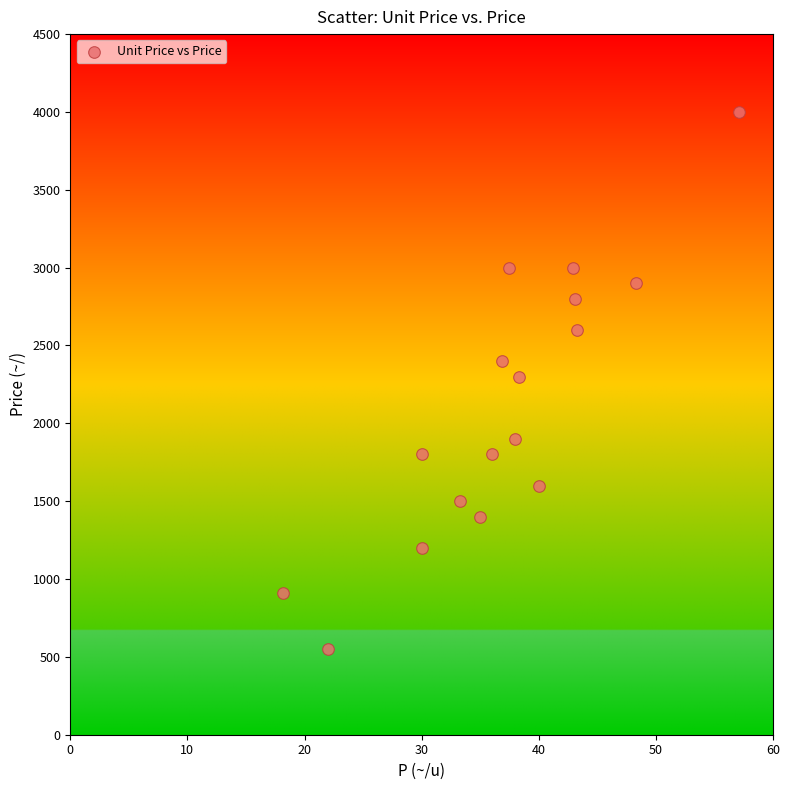

What is the range of Y values (max minus min)?

3450